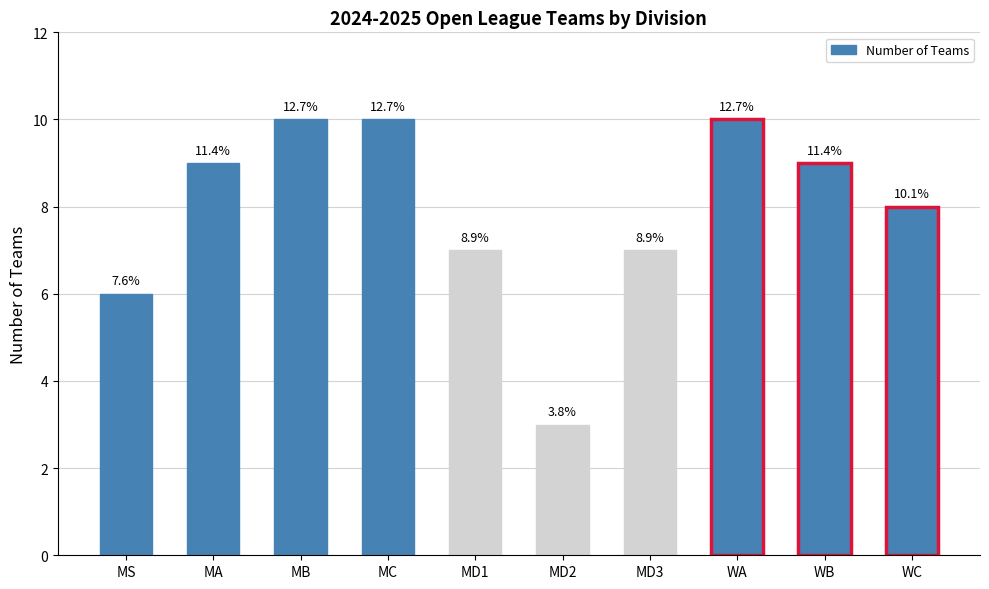

True or false: the data shows 9 at WB.

True